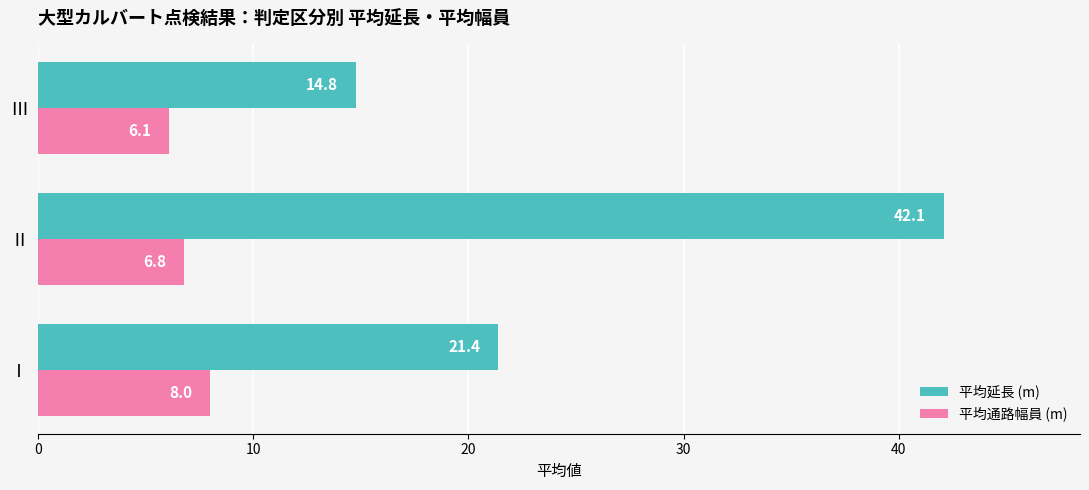

Which series has the largest total across all categories?

平均延長 (m)